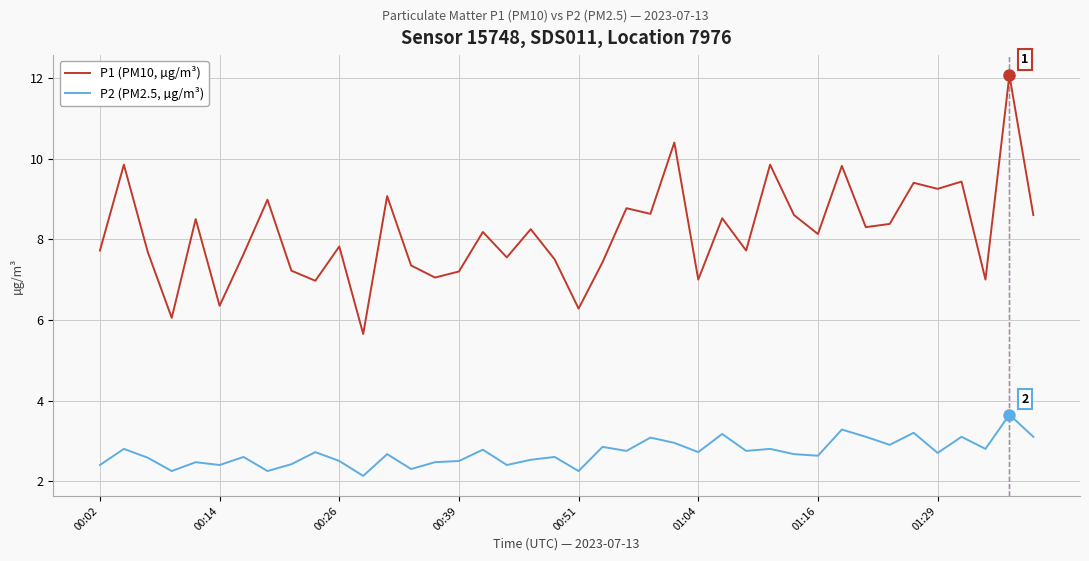

What is the difference between the maximum and minimum values in the P1 (PM10, µg/m³) series?

6.4